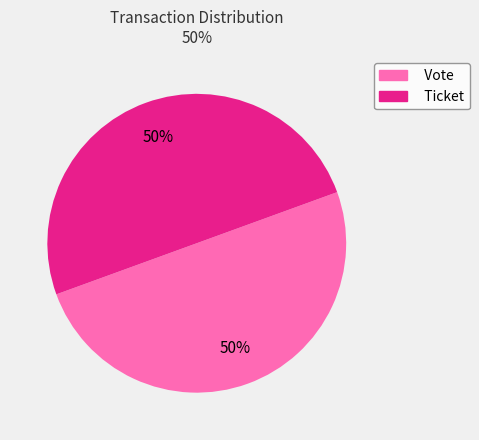

The Vote slice represents 39% of the pie. True or false?

False